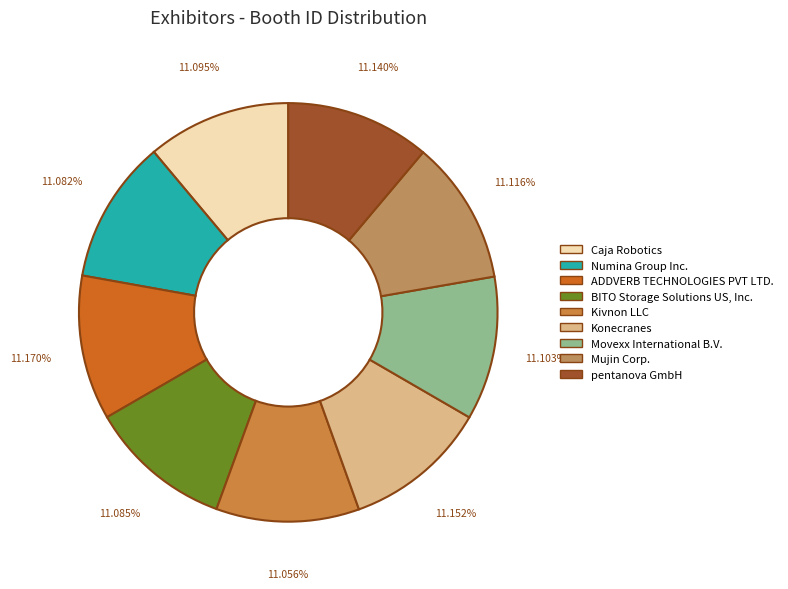

Combined, what portion of the pie is Konecranes and Mujin Corp.?

22.3%